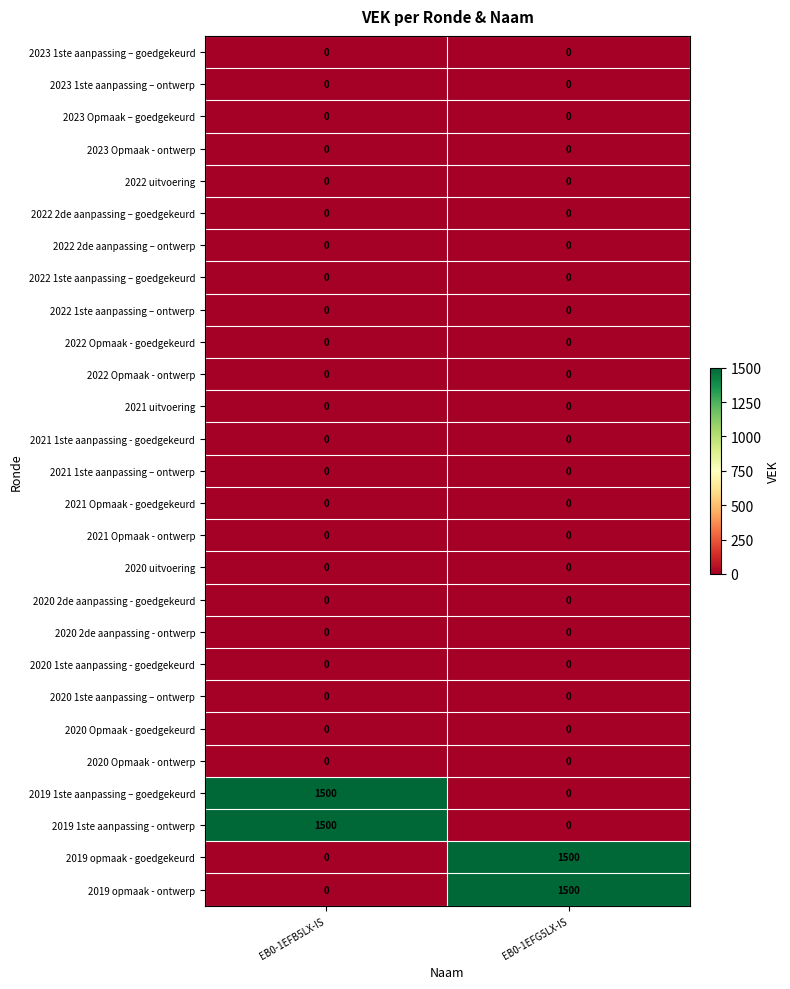

What is the difference between the 2019 opmaak - ontwerp values at EB0-1EFB5LX-IS and EB0-1EFG5LX-IS?

1500